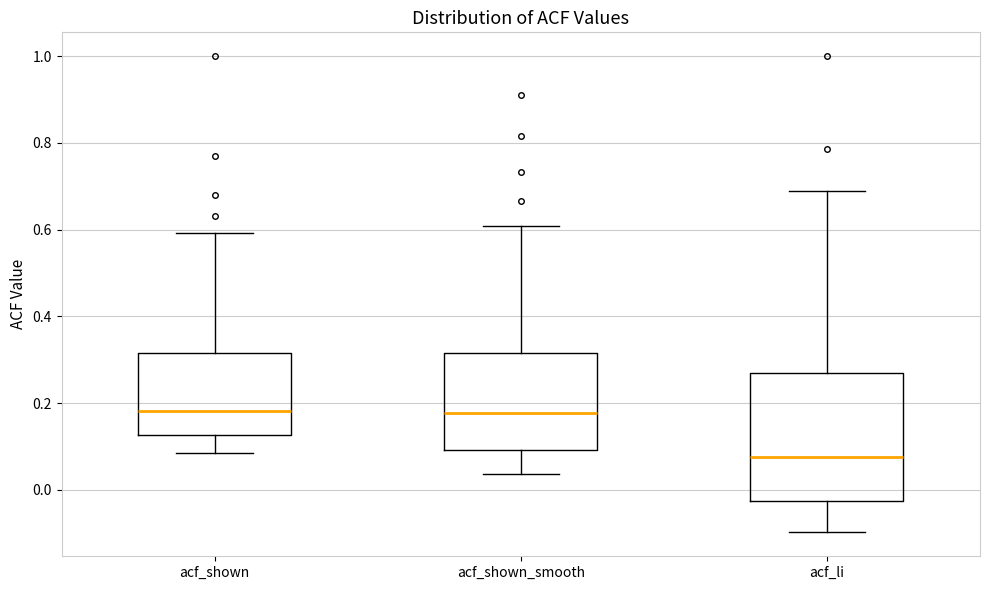

Which box is the tallest, from its lower edge to its upper edge?

acf_li